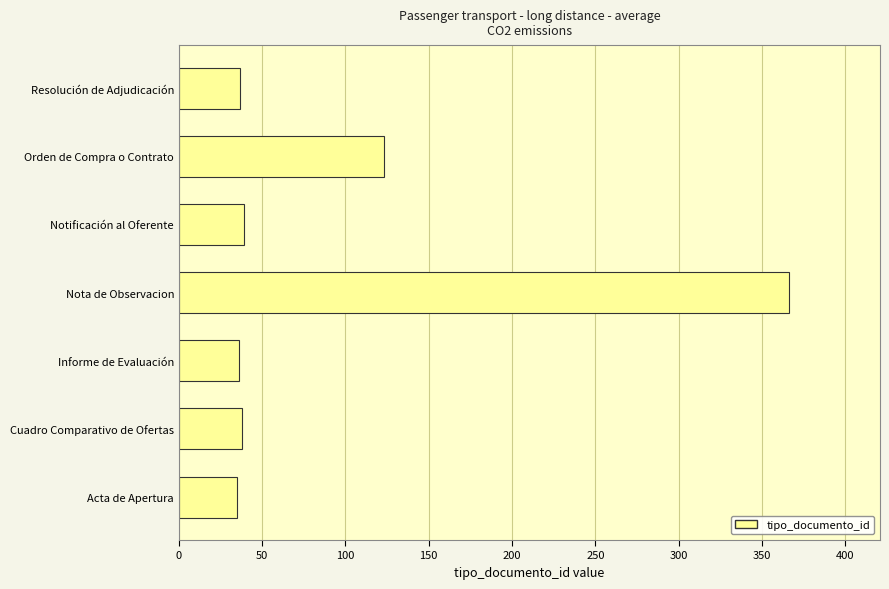

What is the difference between the second highest and second lowest values?

87